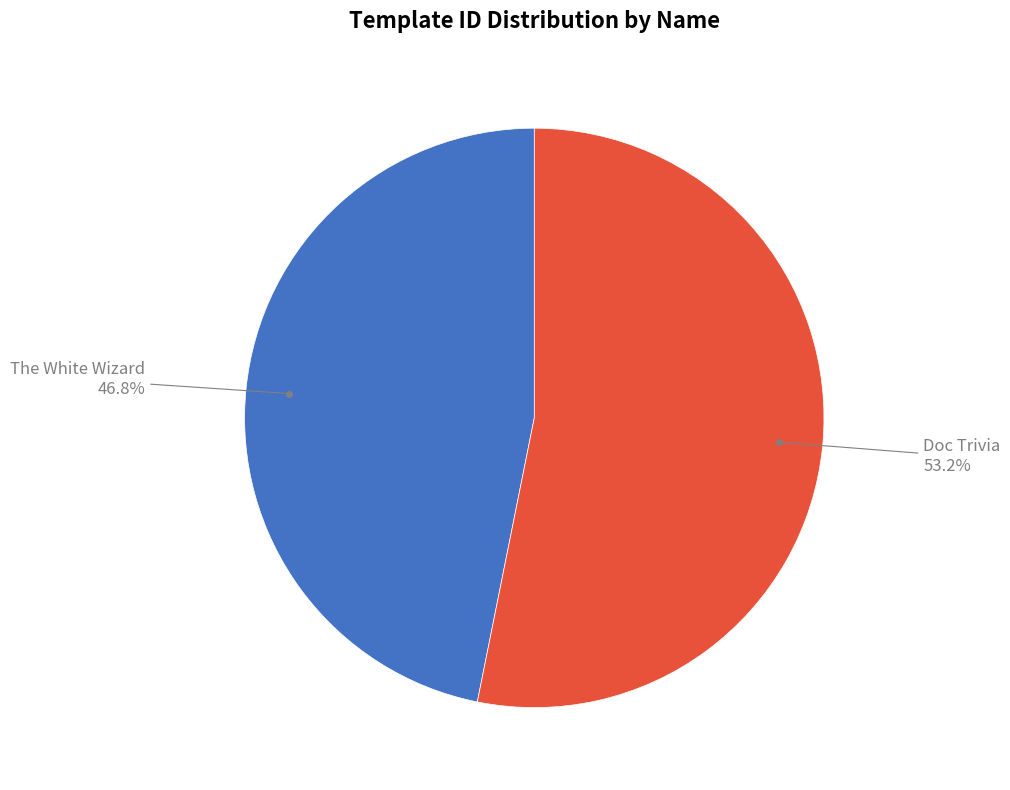

Is there any slice that represents more than half of the pie?

Yes